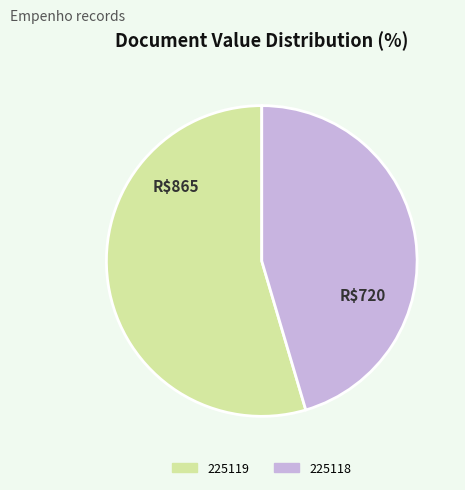

Do 225118 and 225119 together represent more than half of the pie?

Yes